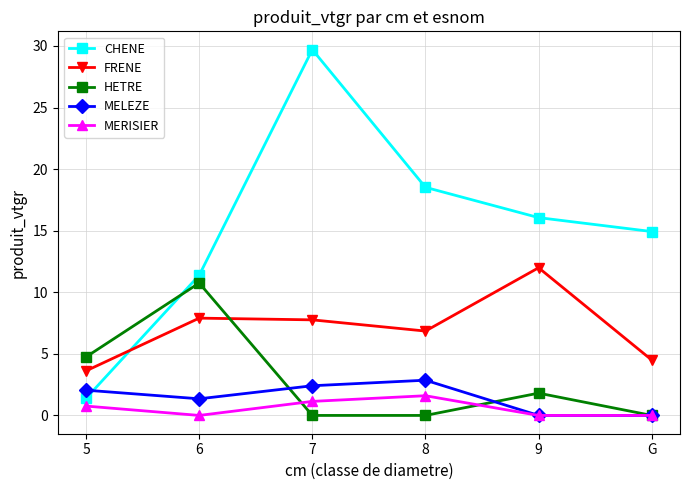

Between 6 and 9, which series saw the biggest shift?

HETRE